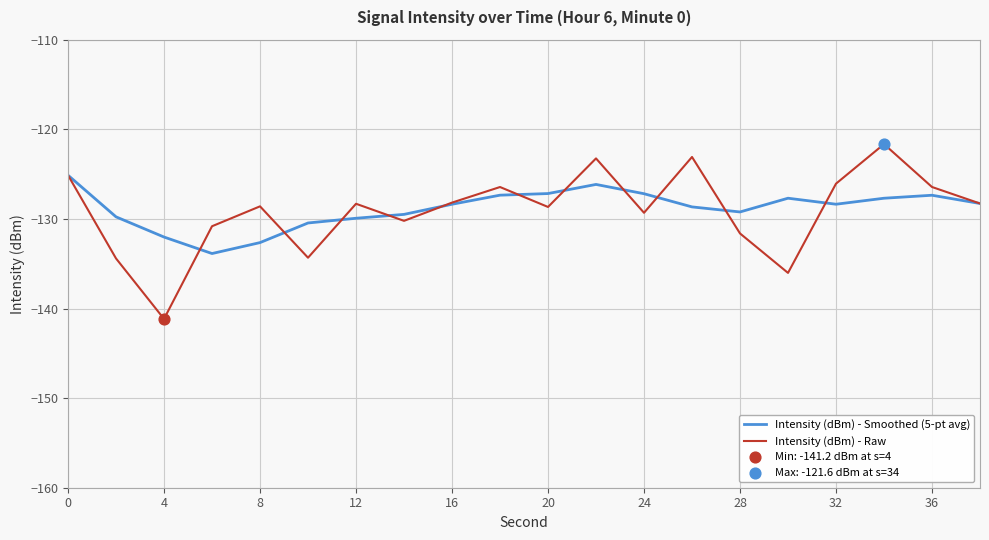

Which series has the largest range (max minus min)?

Intensity (dBm) - Raw